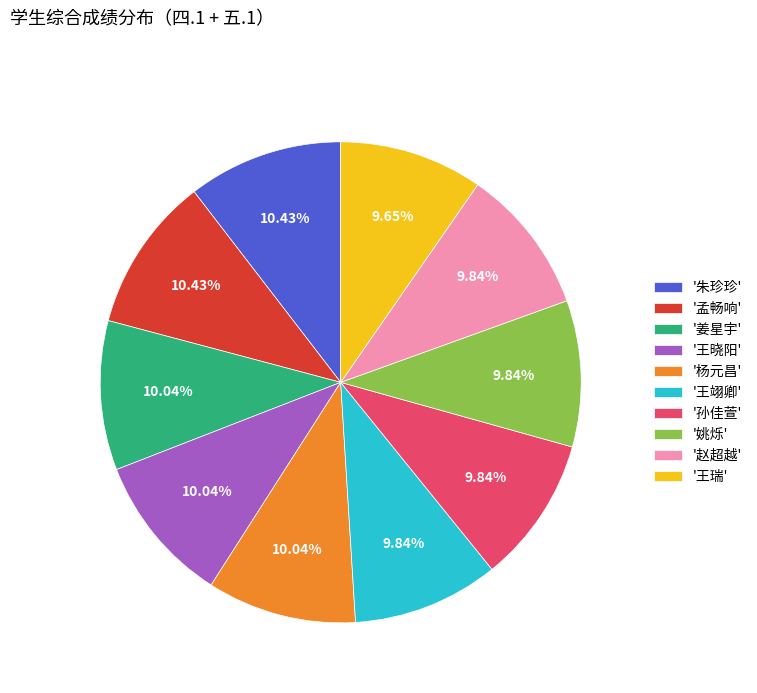

Is the sum of '杨元昌' and '赵超越' greater than half?

No